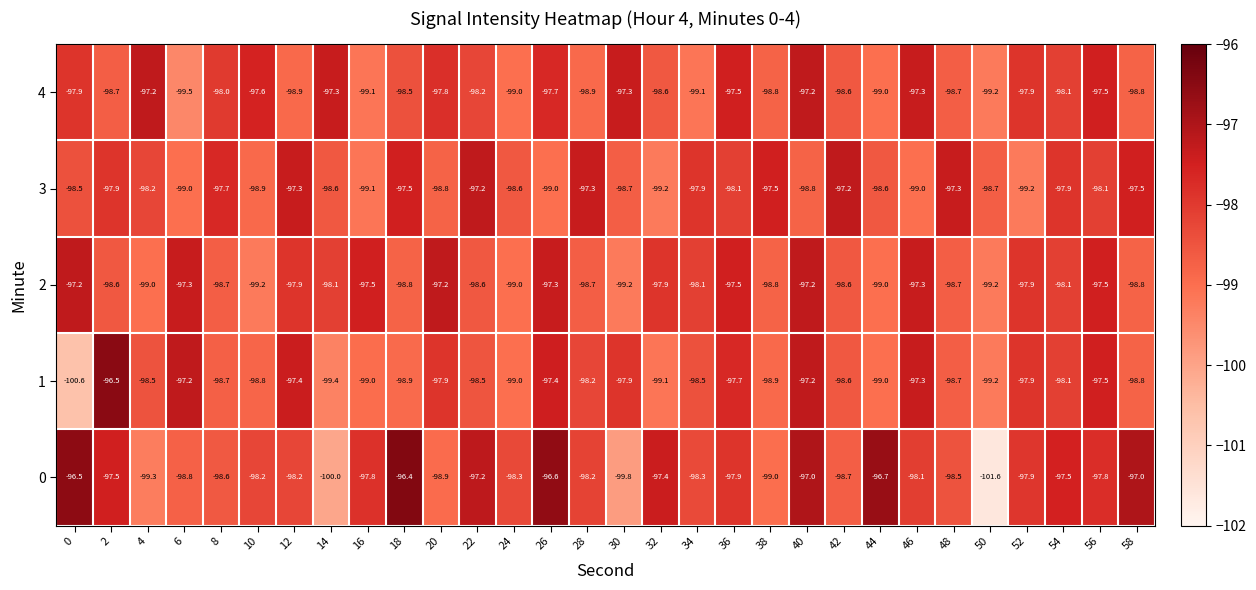

What is the sum of all 3 values?

-2947.3